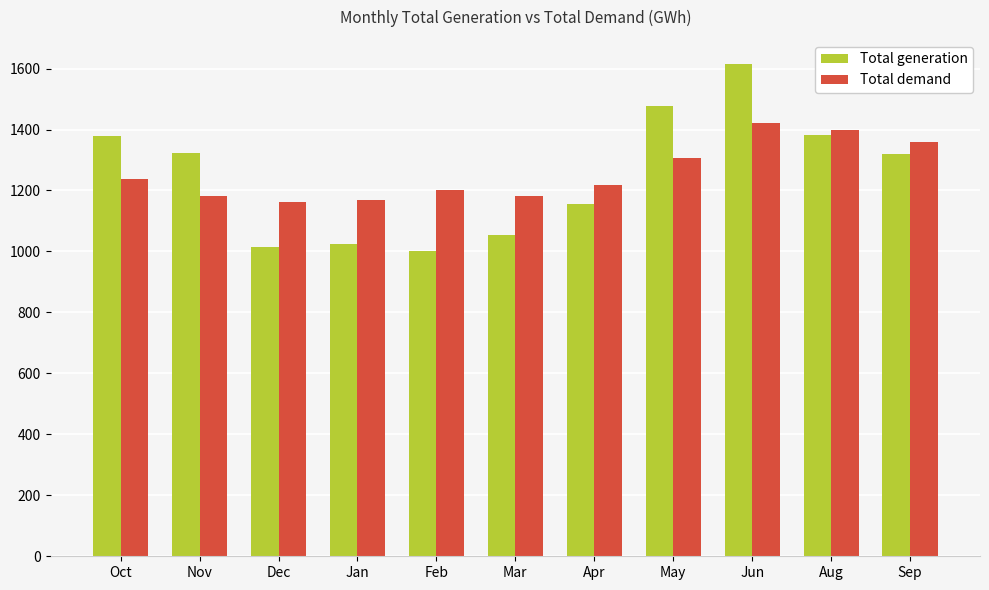

What is the difference between the highest and lowest values at Nov?

142.6